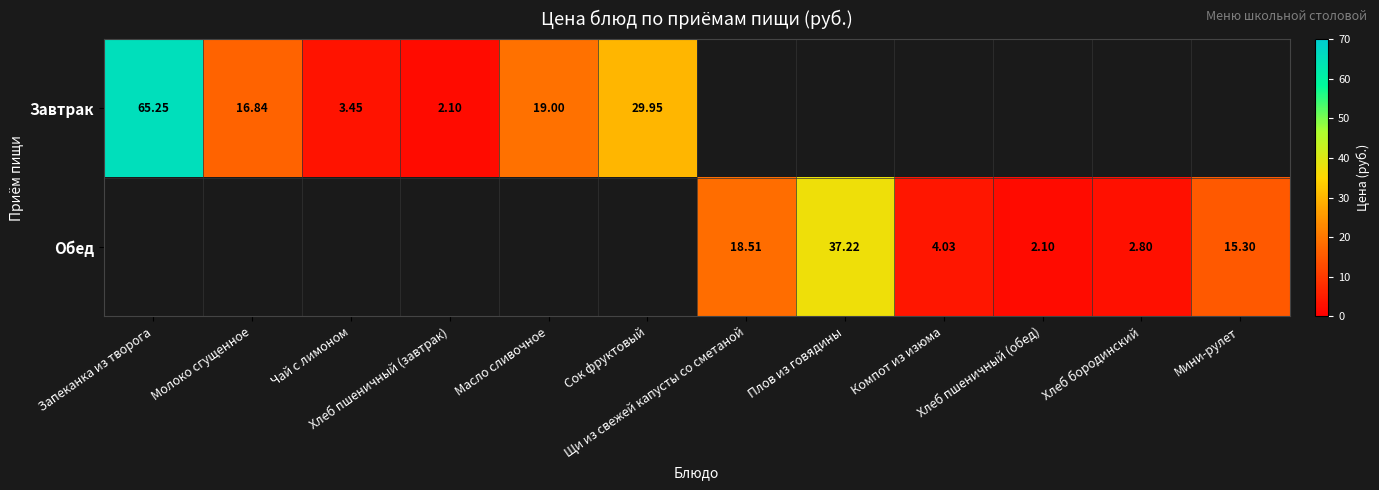

At how many categories does at least one series exceed 12?

7